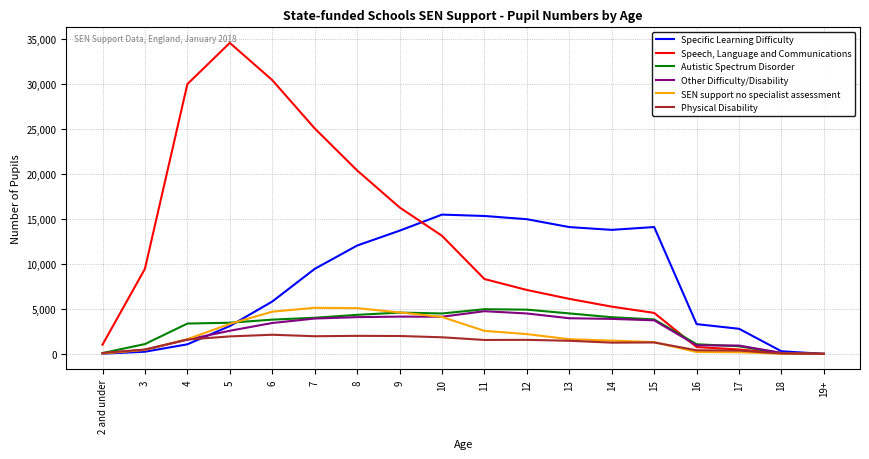

Which series has the largest total across all categories?

Speech, Language and Communications